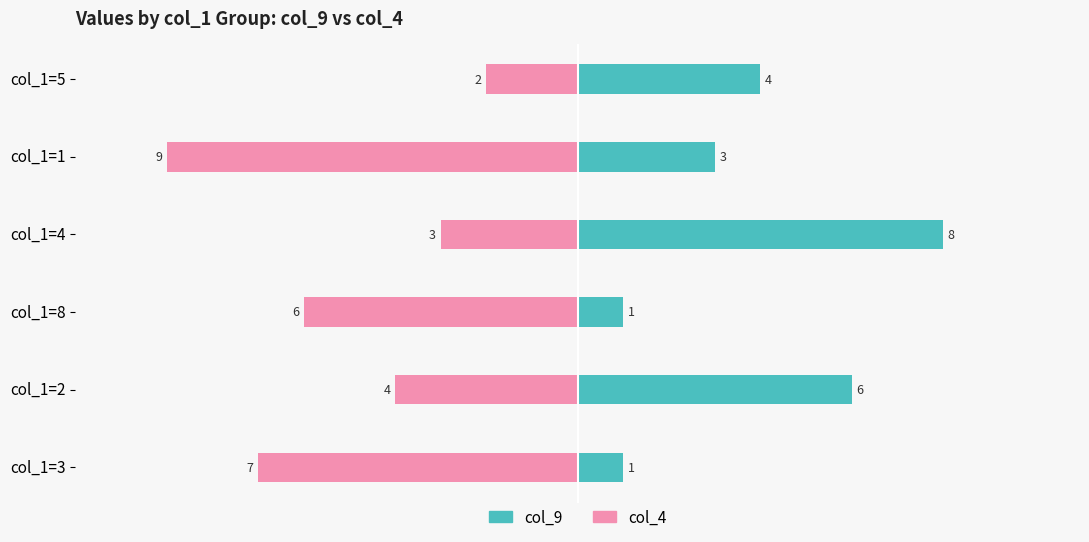

What is the approximate value of col_9 at col_1=2?

6